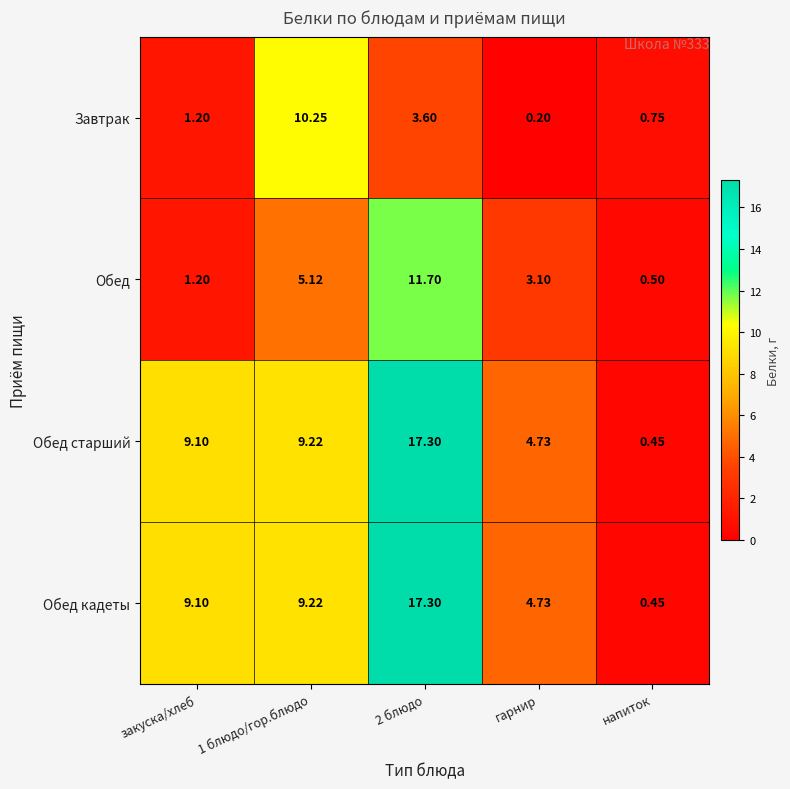

At which label does Обед кадеты first exceed 9?

закуска/хлеб